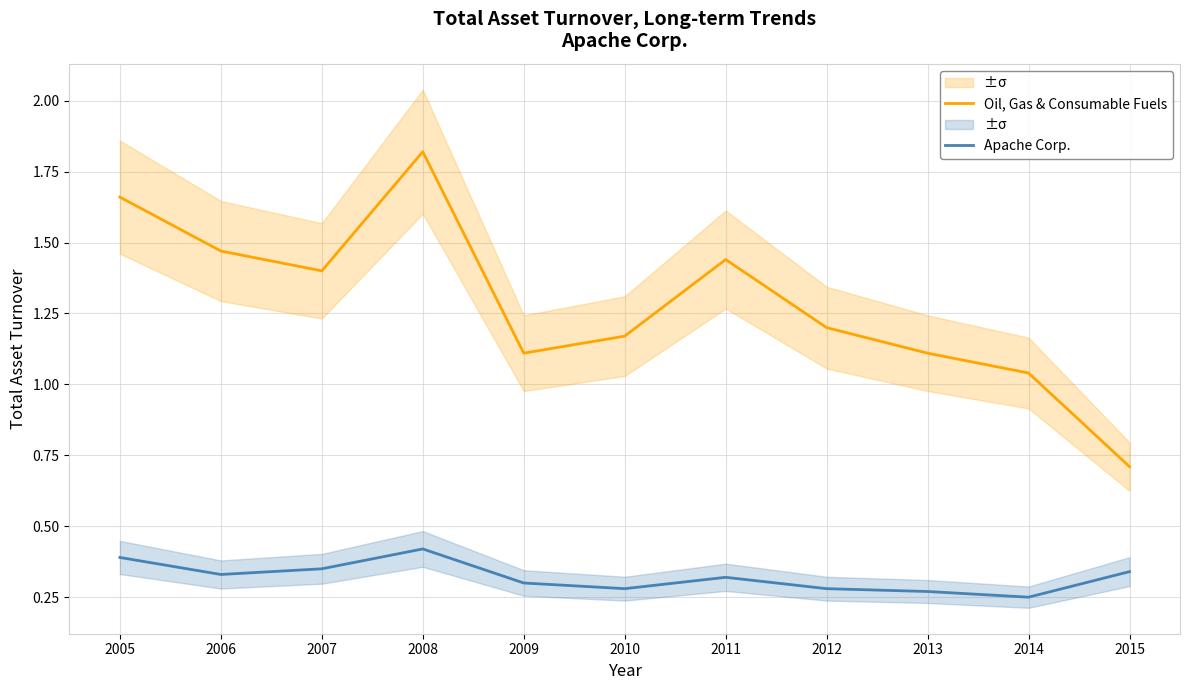

Reading left to right, transcribe all the data shown in this chart.

Oil, Gas & Consumable Fuels: 1.7	1.5	1.4	1.8	1.1	1.2	1.4	1.2	1.1	1.0	0.7
Apache Corp.: 0.4	0.3	0.3	0.4	0.3	0.3	0.3	0.3	0.3	0.2	0.3